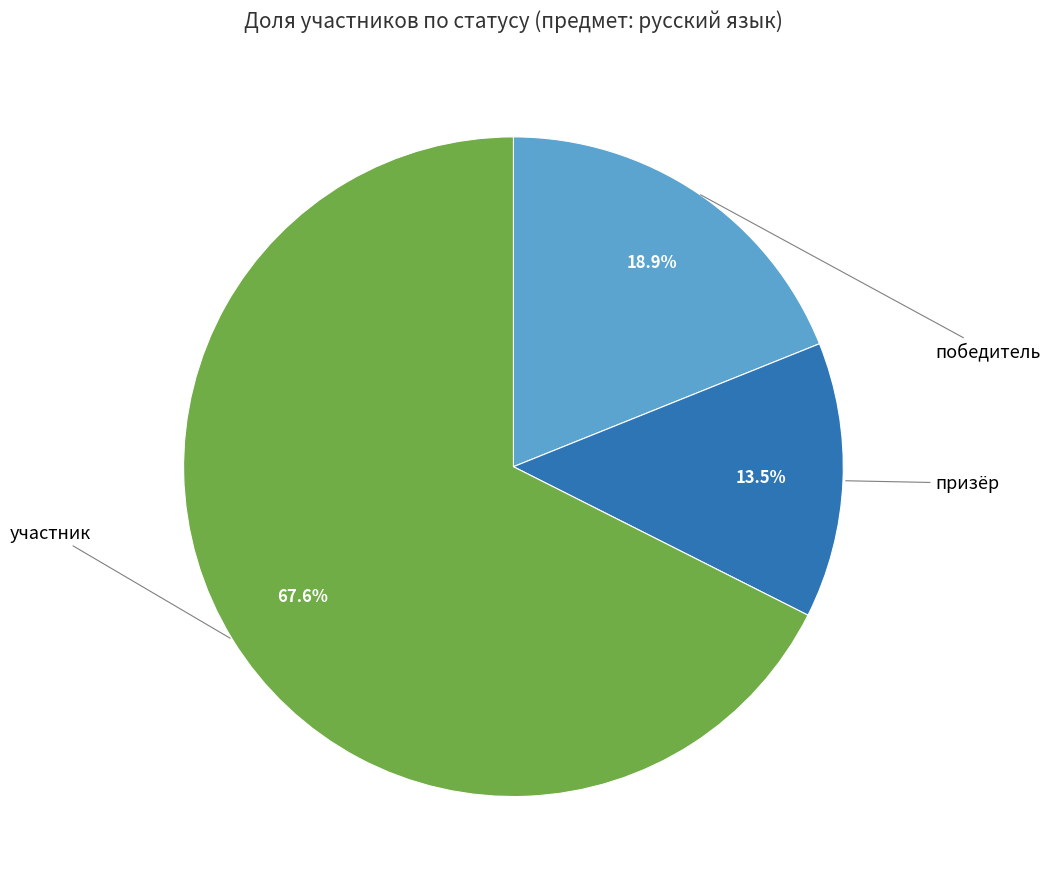

Count the number of slices in the pie.

3